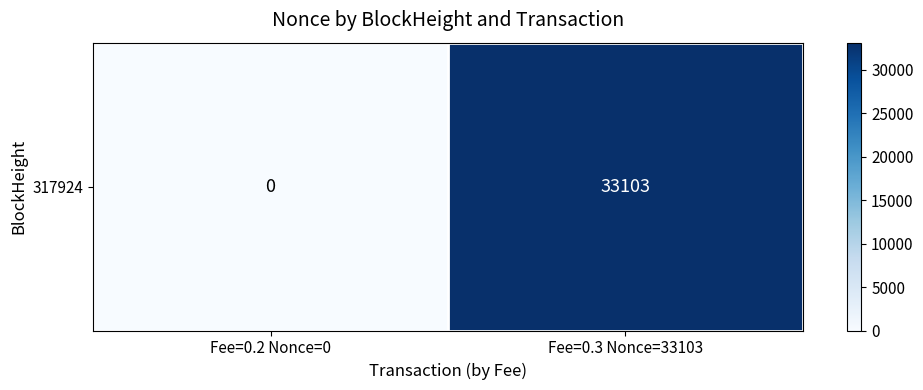

What is the sum of all values?

33103